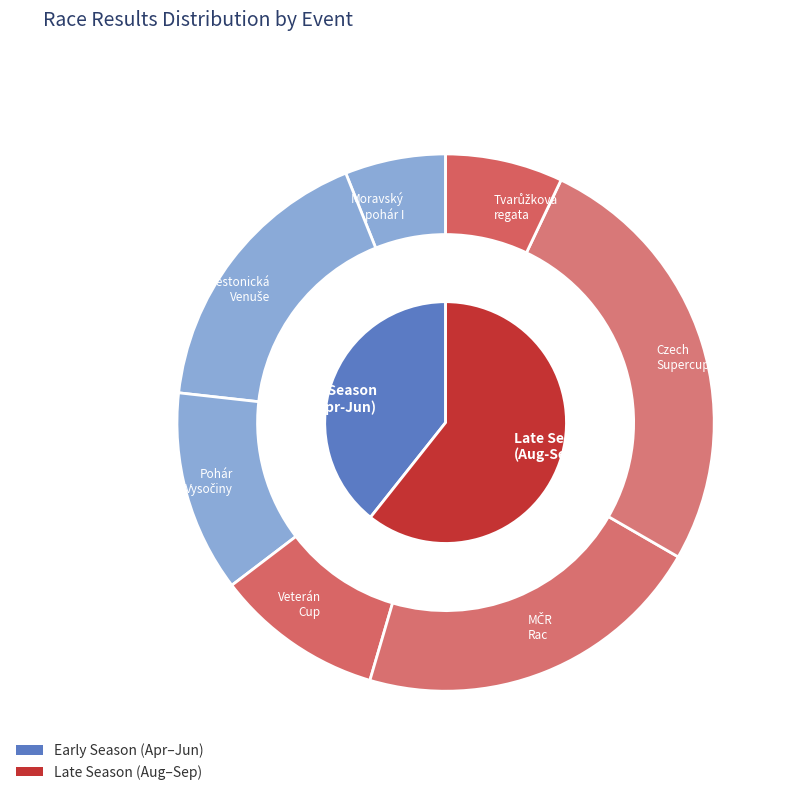

To the nearest percent, what is the difference between the Vítr z vinohradů/Czech Supercup and Věstonická Venuše slice percentages?

9%